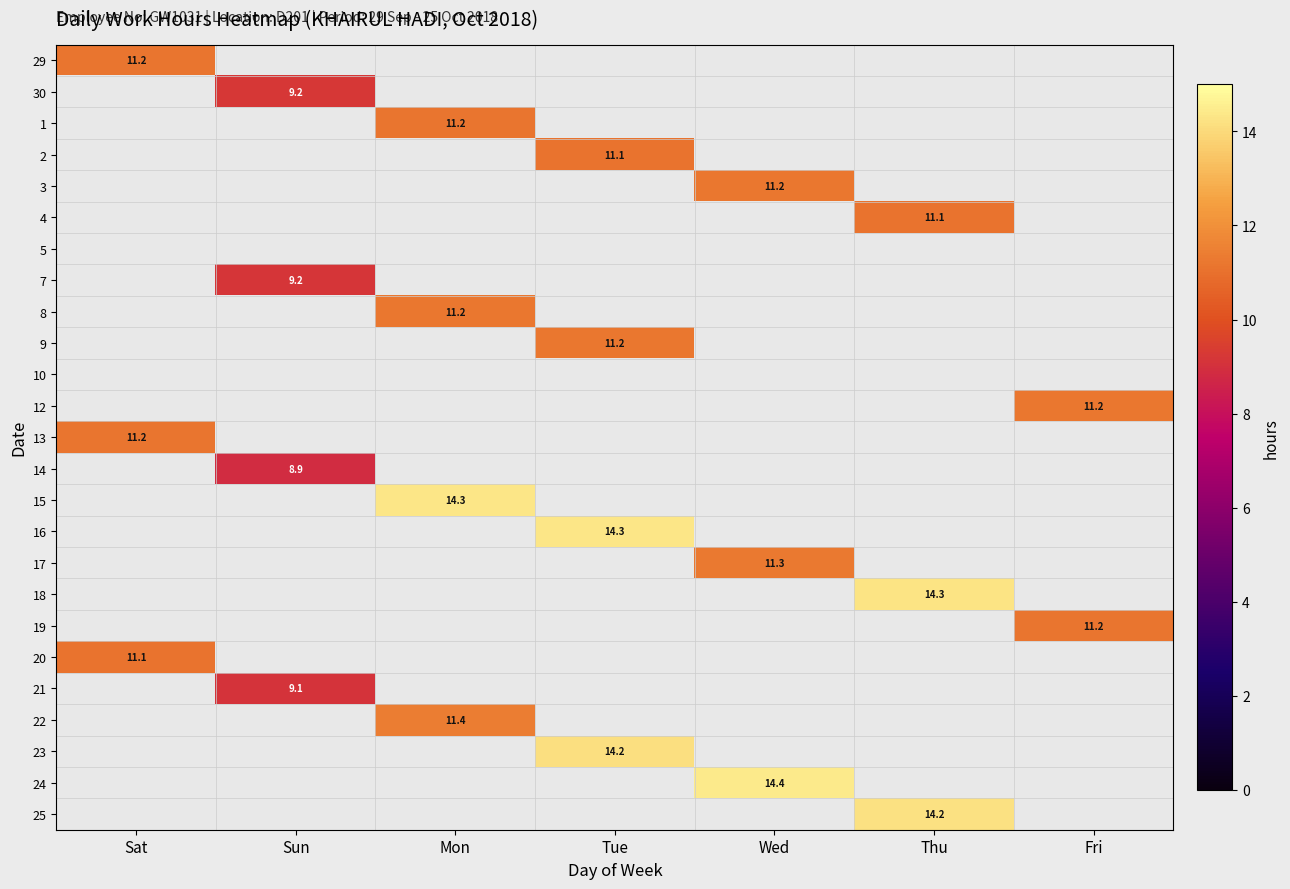

True or false: 13 has a value of 11.2 at Sat.

True